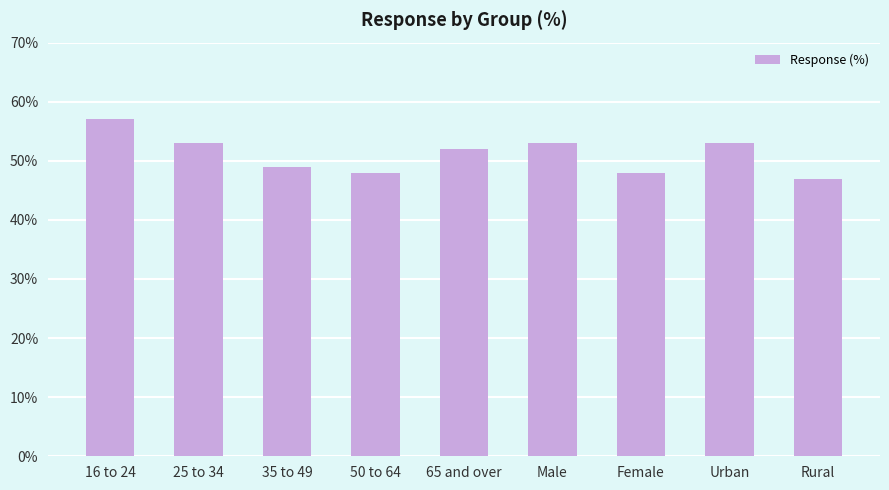

What is the average value?

51